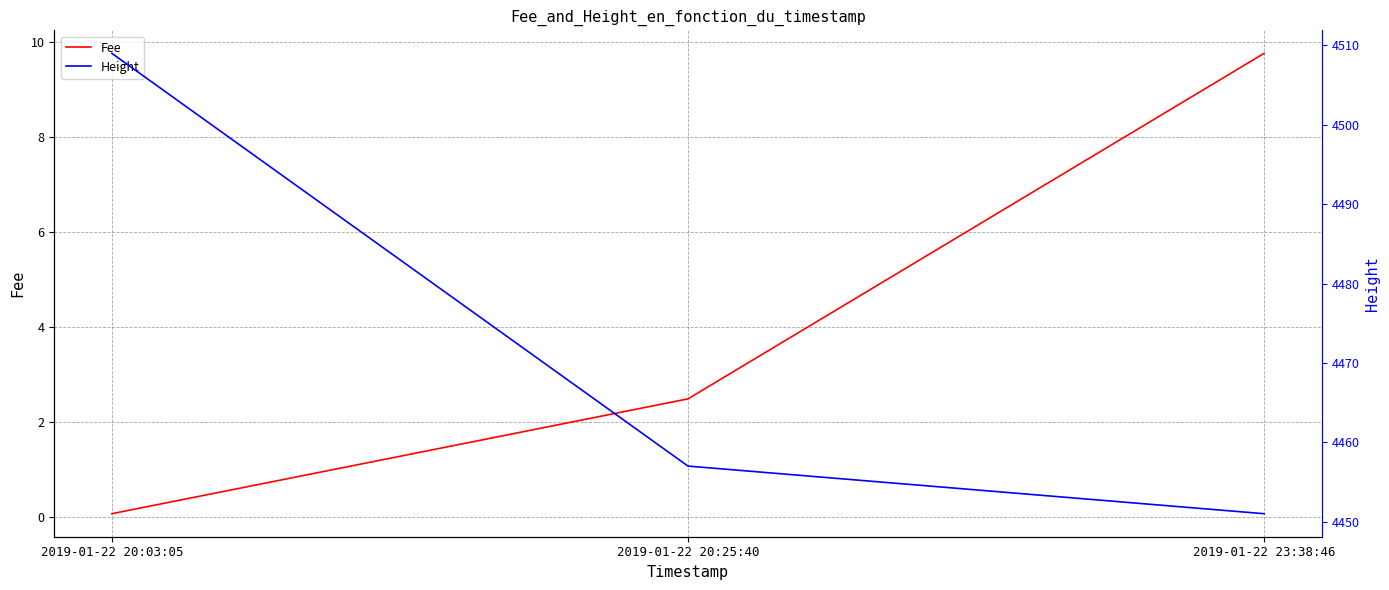

The Height series shows 4457.0 at 2019-01-22 20:25:40. True or false?

True